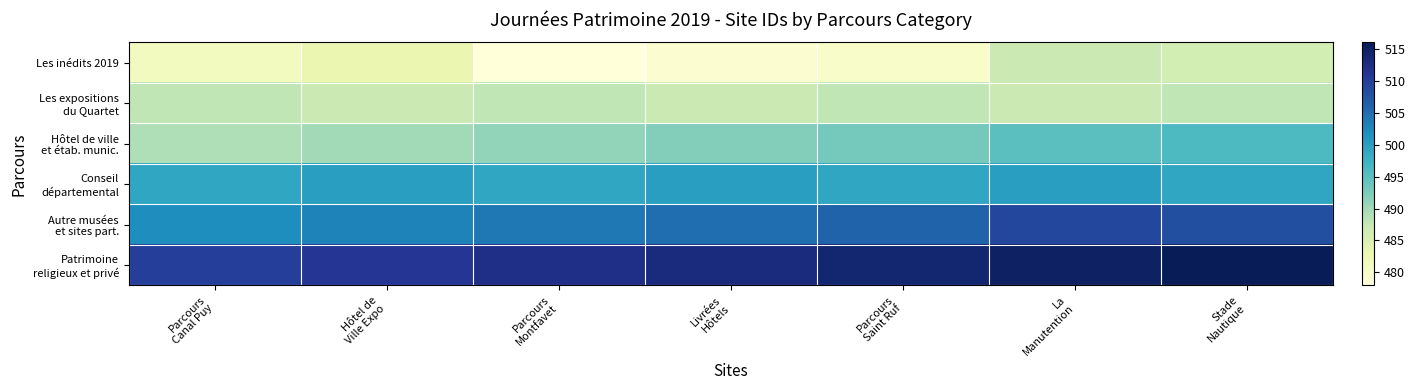

Rank the series by their average value, from highest to lowest.

Patrimoine religieux et privé, Autre musées et sites part., Conseil départemental, Hôtel de ville et étab. munic., Les expositions du Quartet, Les inédits 2019